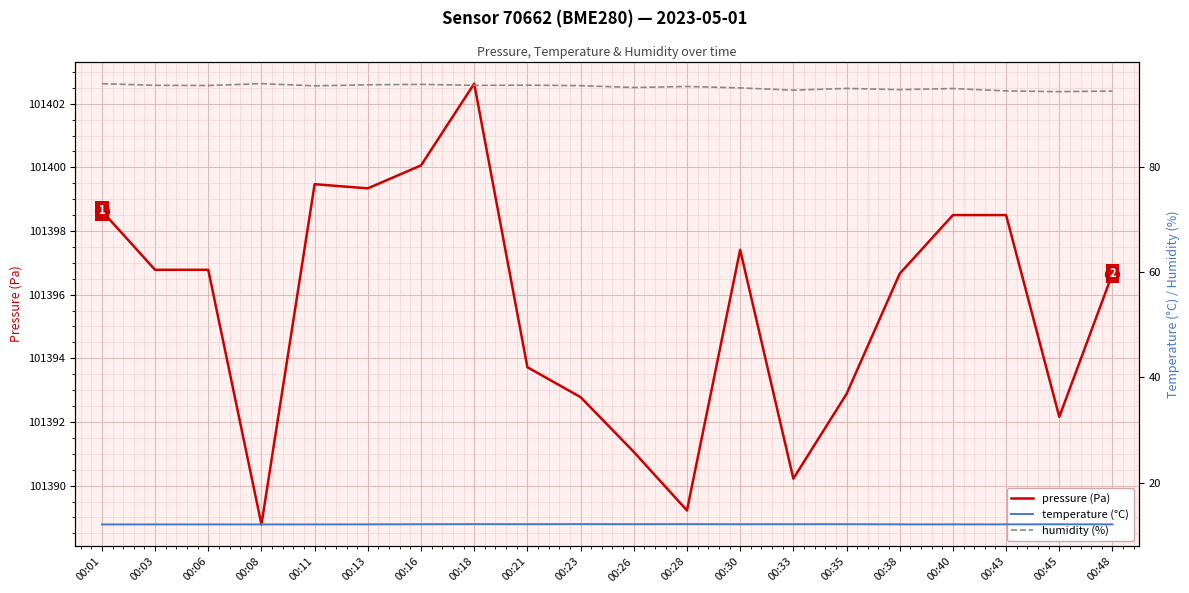

In humidity (%), how many points are higher than both neighbors (excluding endpoints)?

6